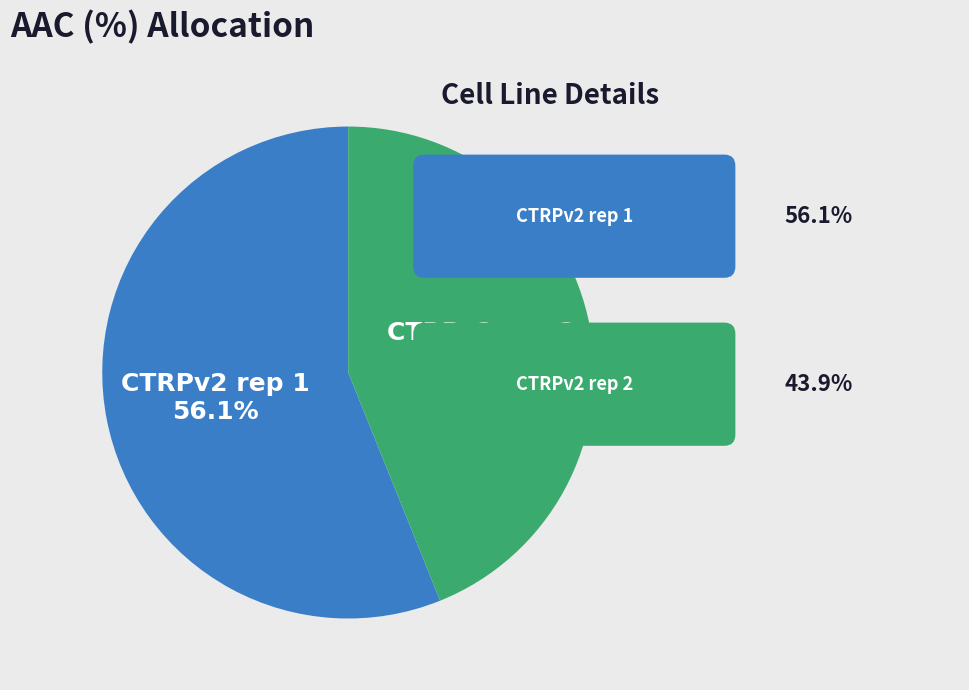

Is there any slice that represents more than half of the pie?

Yes